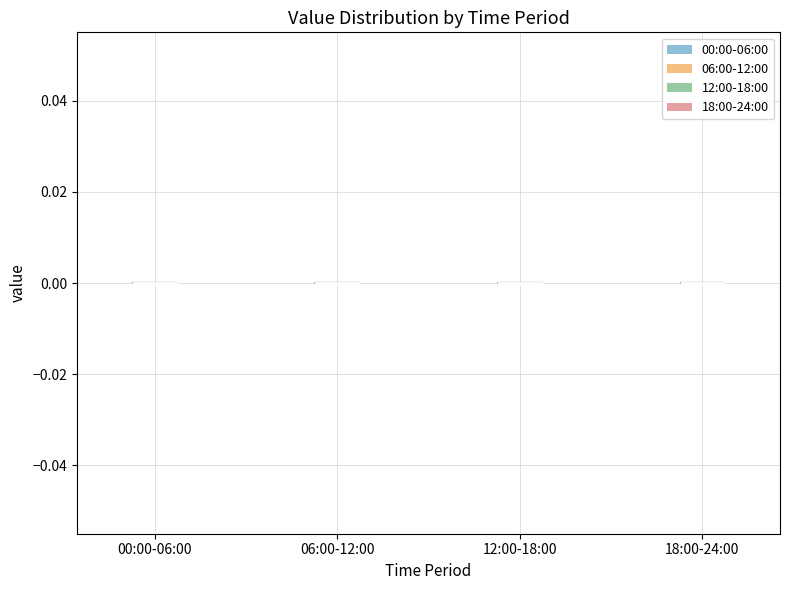

Reading left to right, read every violin against the y-axis: where its median line is, and the lowest and highest points it reaches. The values are not printed on the chart, so give them approximately, as read against the axis.

00:00-06:00: median line 0, lowest point 0, highest point 0
06:00-12:00: median line 0, lowest point 0, highest point 0
12:00-18:00: median line 0, lowest point 0, highest point 0
18:00-24:00: median line 0, lowest point 0, highest point 0